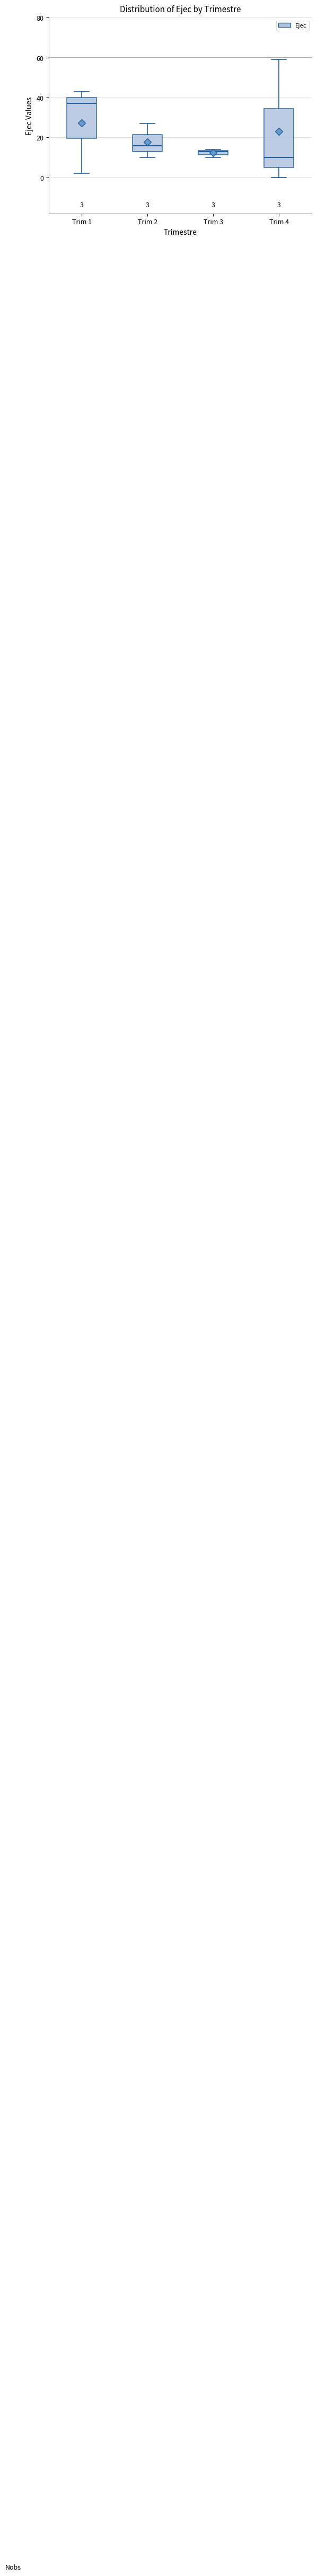

Comparing the boxes themselves (not the whiskers), which one is the tallest?

Trim 4